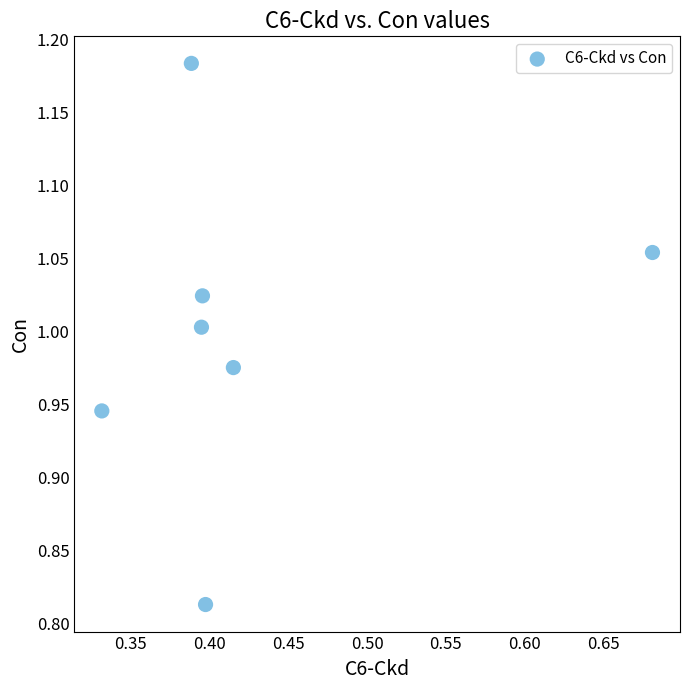

What is the average X value?

0.4